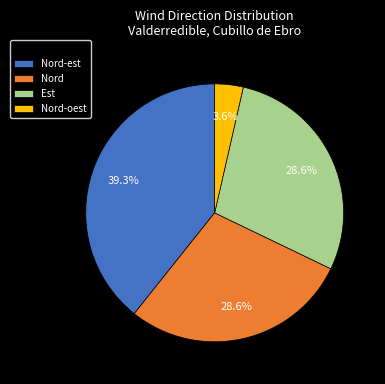

To the nearest percent, what is the average slice percentage?

25%